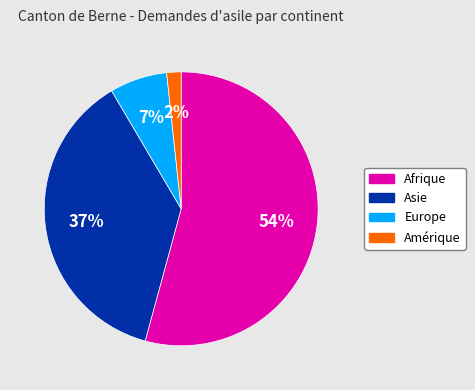

How many segments does this pie chart have?

4